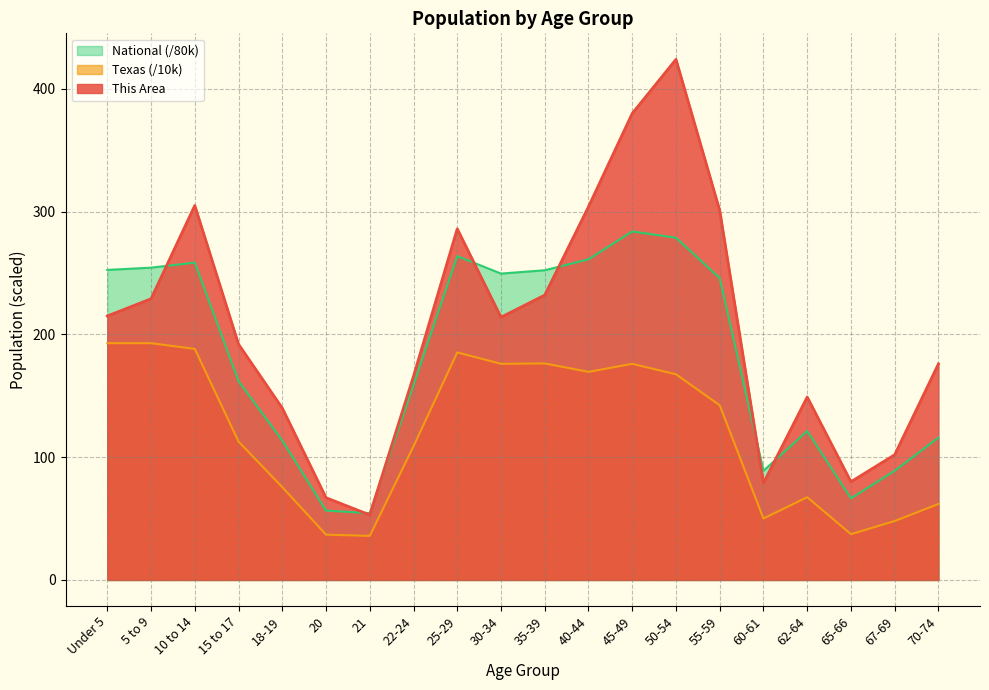

What is the difference between the second highest and minimum values in the This Area series?

327.0